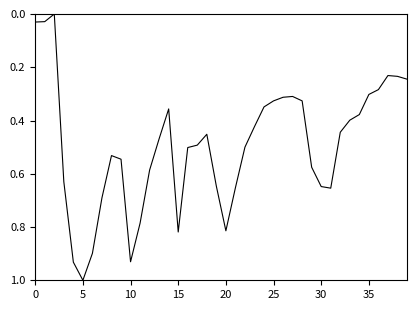

At which category does the chart reach its peak across all series?

5